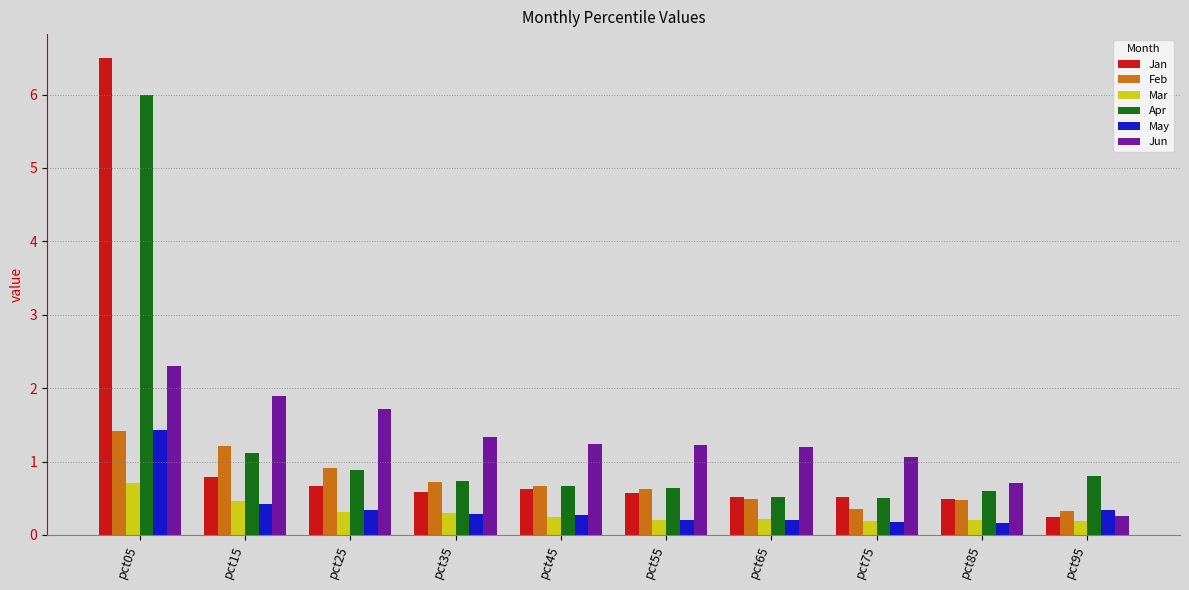

What value does the Feb series have at pct95?

0.3